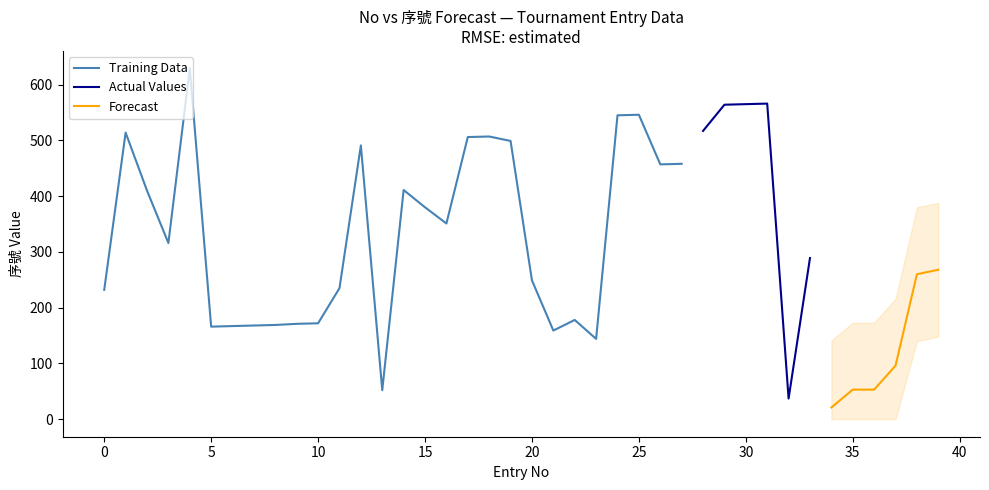

The Training Data series shows 232 at 0. True or false?

True